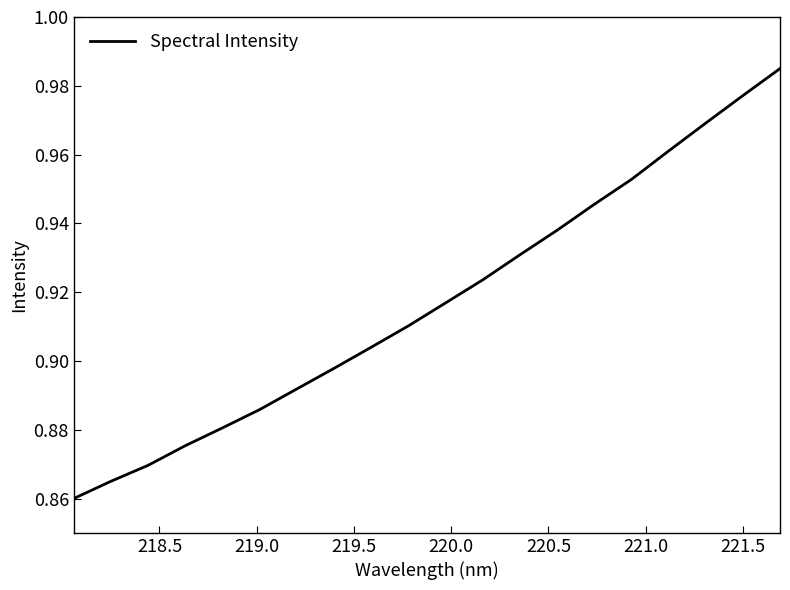

How many lines are shown in the chart?

1